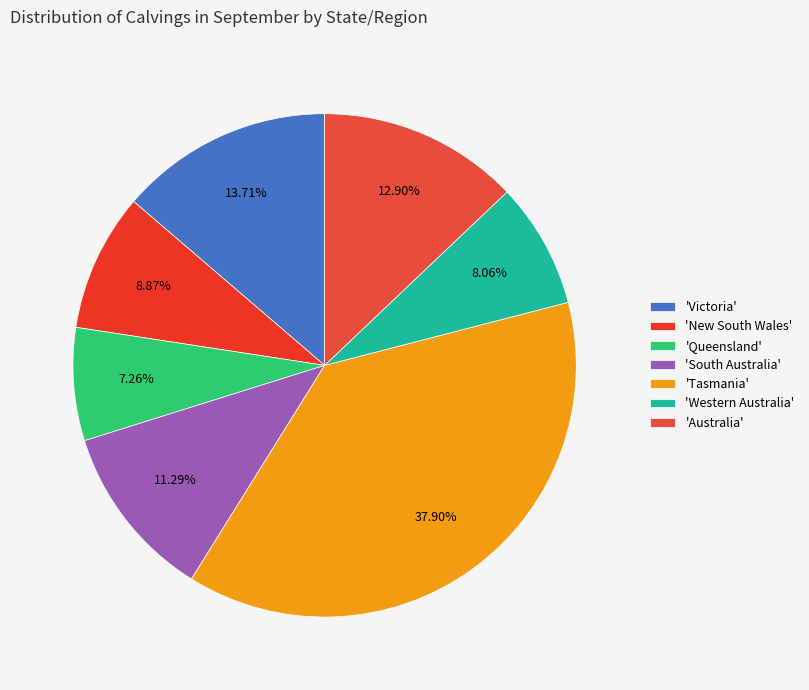

Which category has the biggest portion of the pie?

'Tasmania'